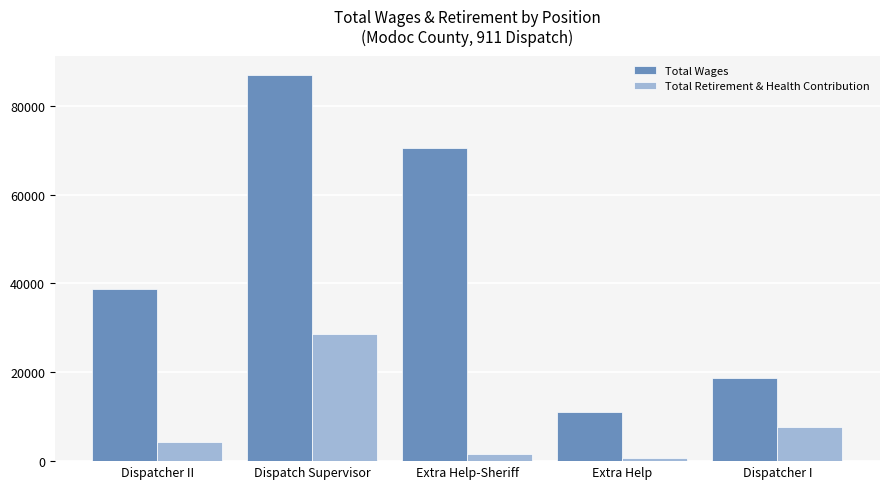

Where is Total Retirement & Health Contribution nearest to the value 14695?

Dispatcher I